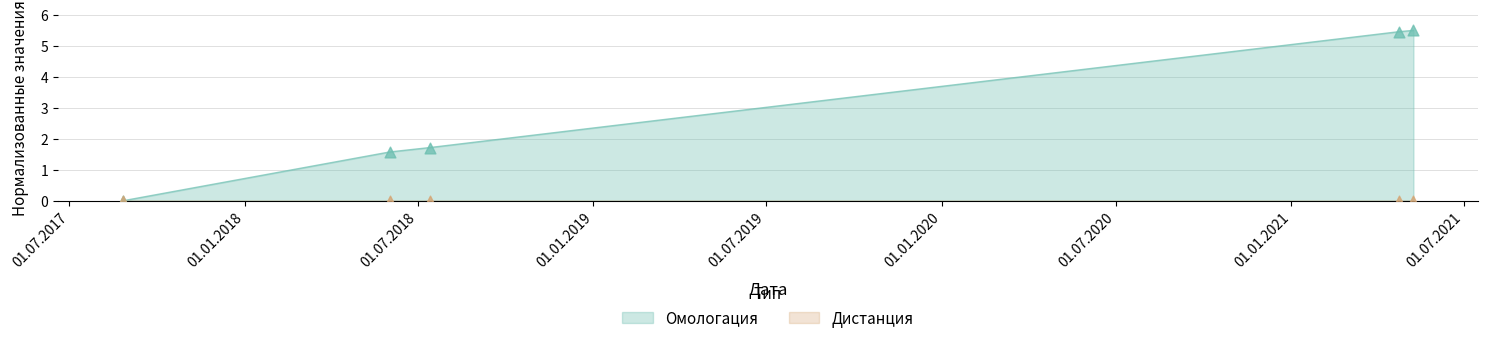

Between 24.04.2021 and 02.06.2018, which is larger?

24.04.2021